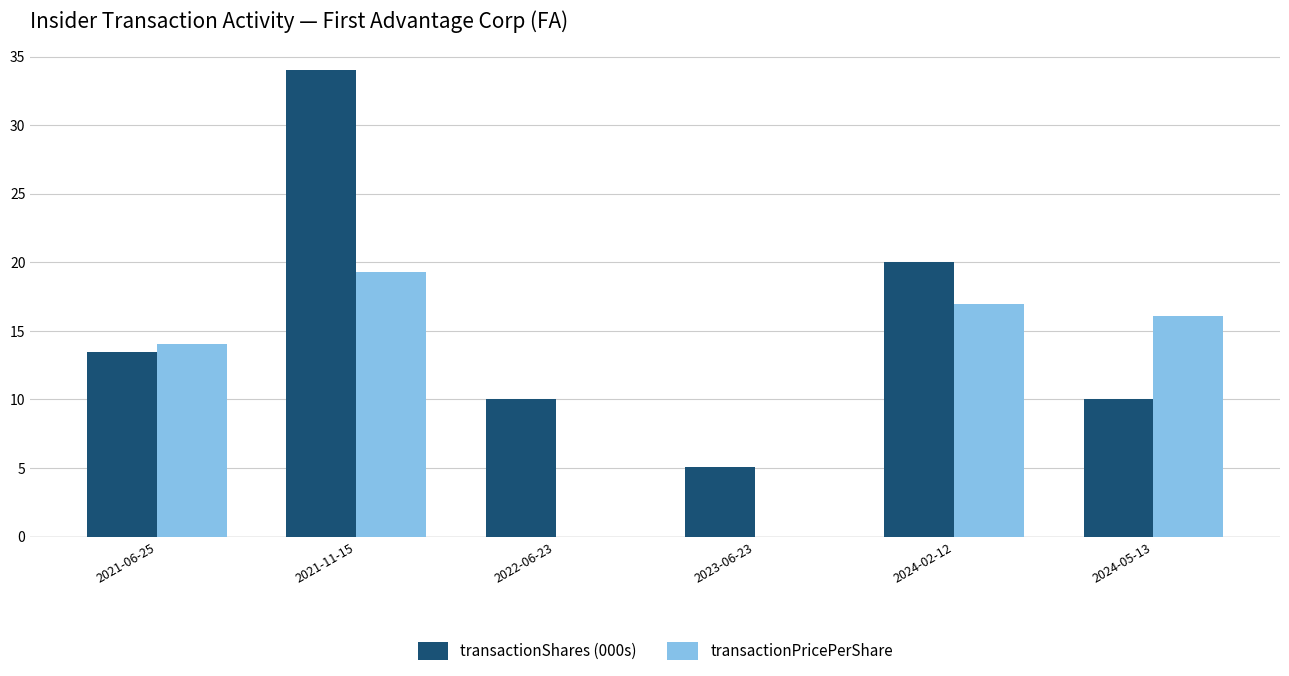

Is it true that transactionPricePerShare equals 7.4 at 2022-06-23?

False